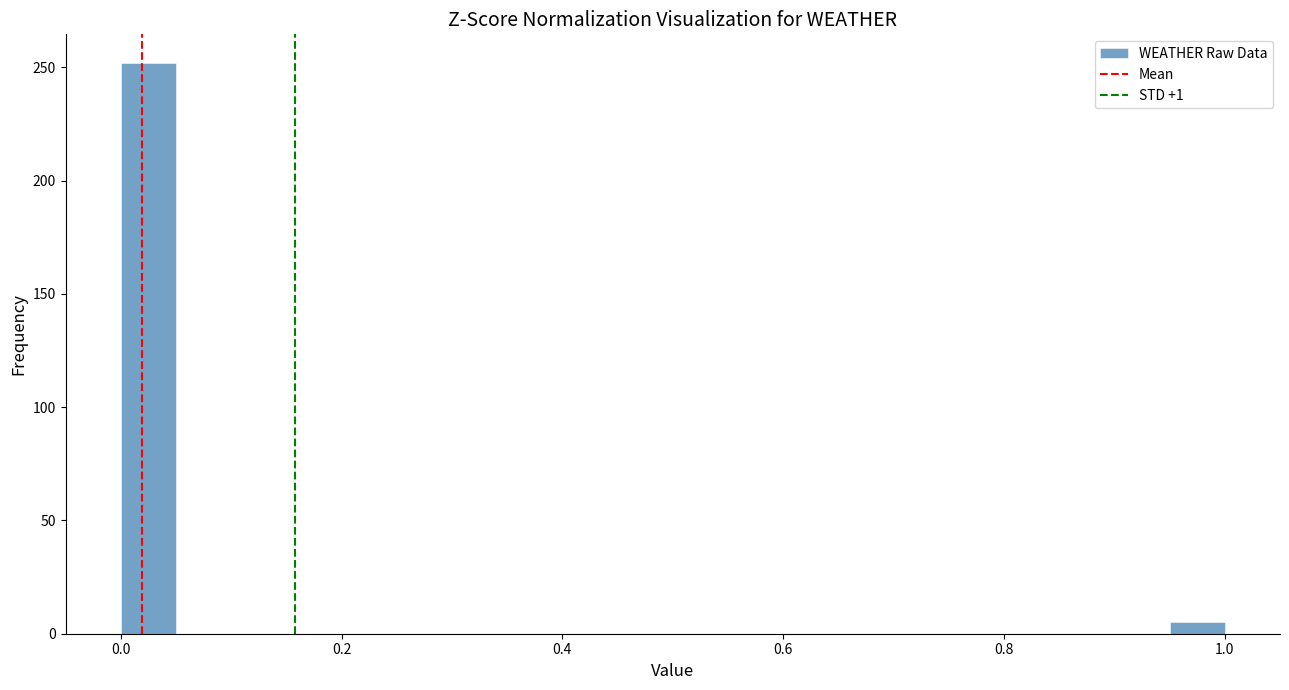

Around what value on the x-axis is the tallest bar? Give the approximate position of its centre, as read against the axis.

0.02